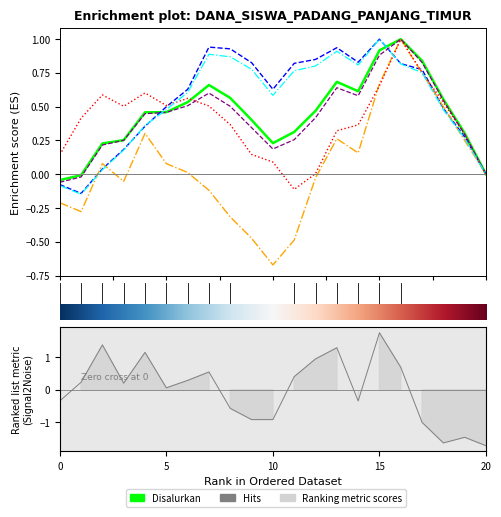

Is it true that Akt. Nominasi equals 0.5 at 10.0?

False